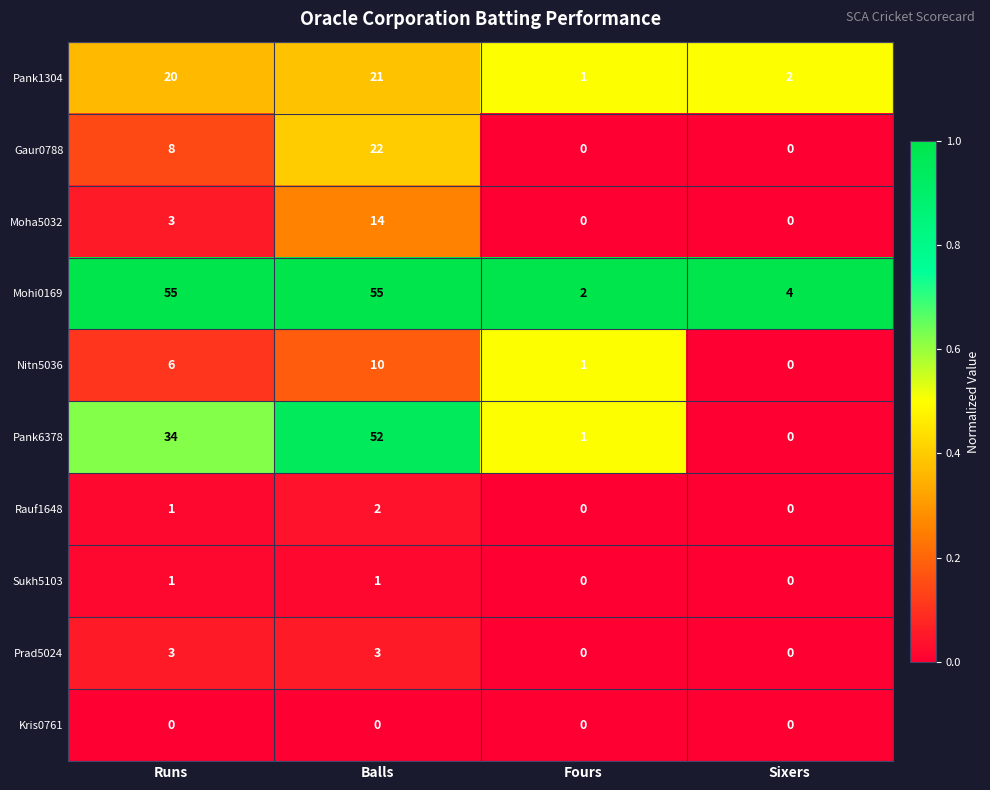

How many data points does each series have?

4